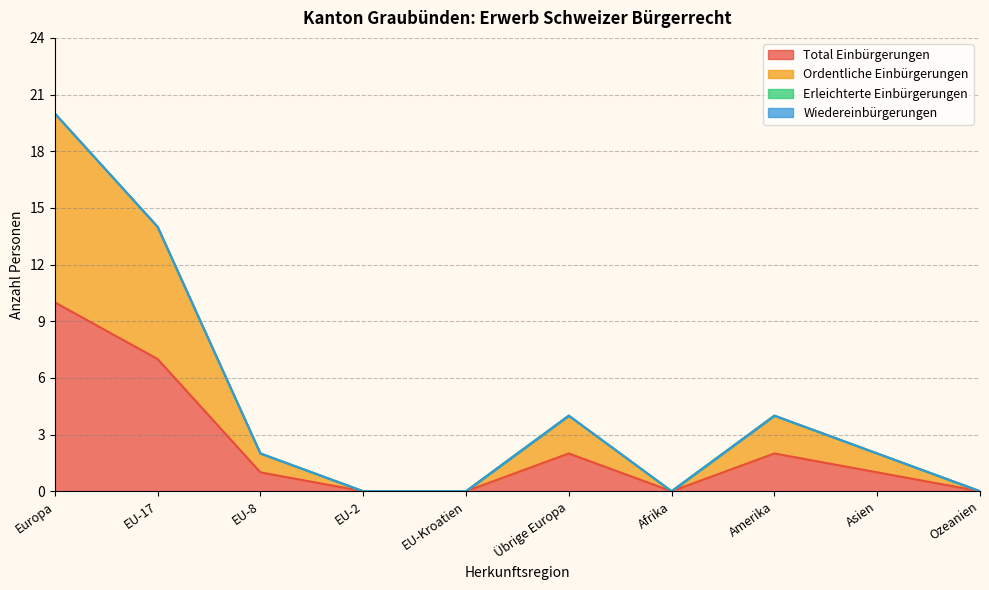

The value of Ordentliche Einbürgerungen at EU-17 is 14. True or false?

True